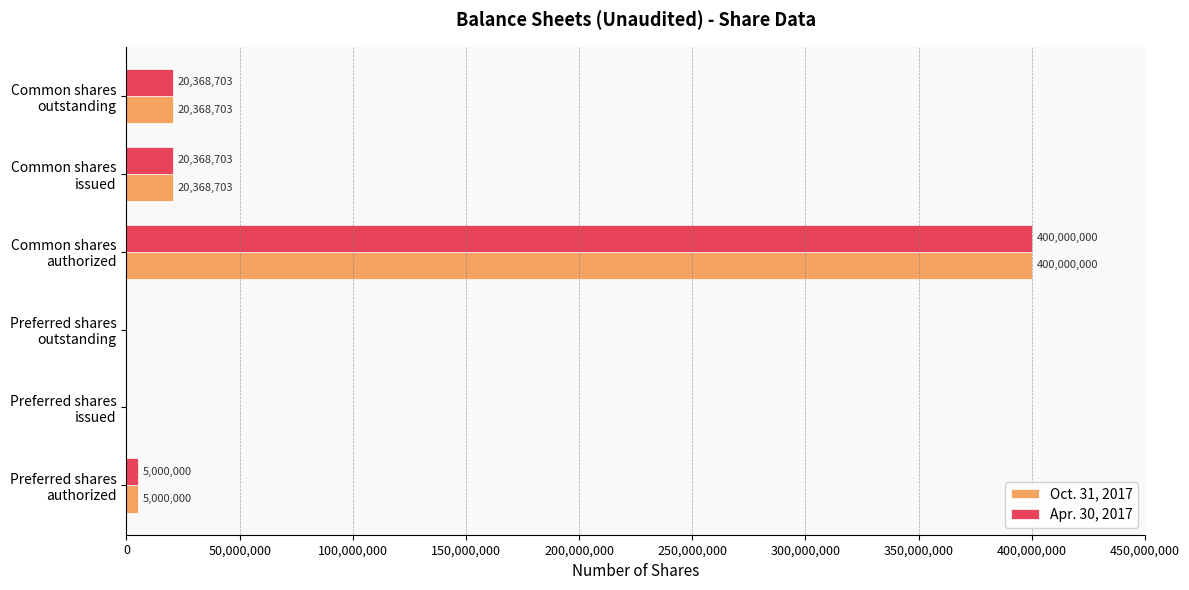

What is the sum of all Apr. 30, 2017 values?

445737406